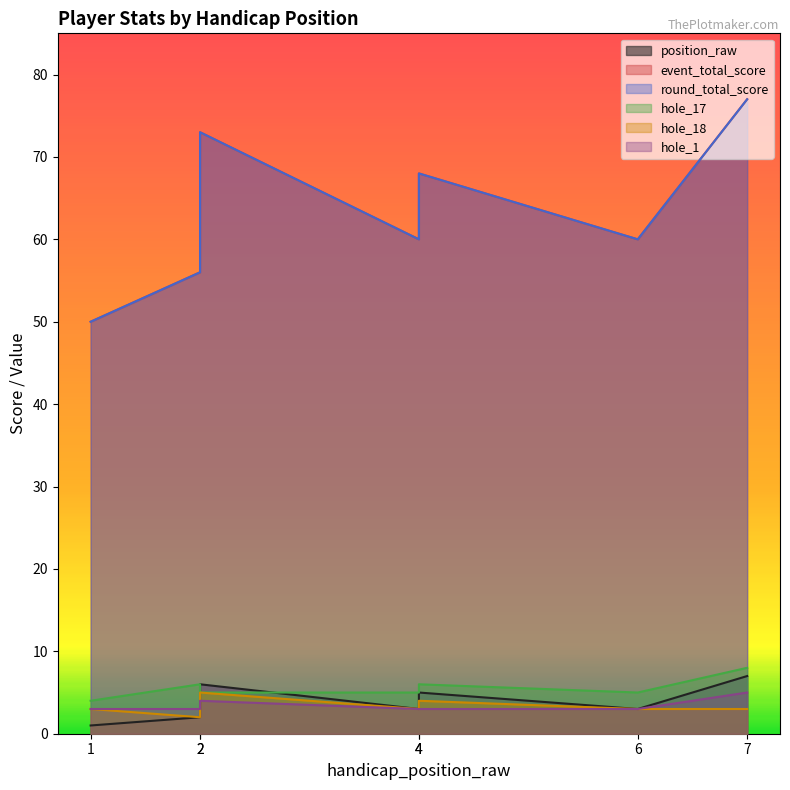

What is the minimum value shown in the chart?

1